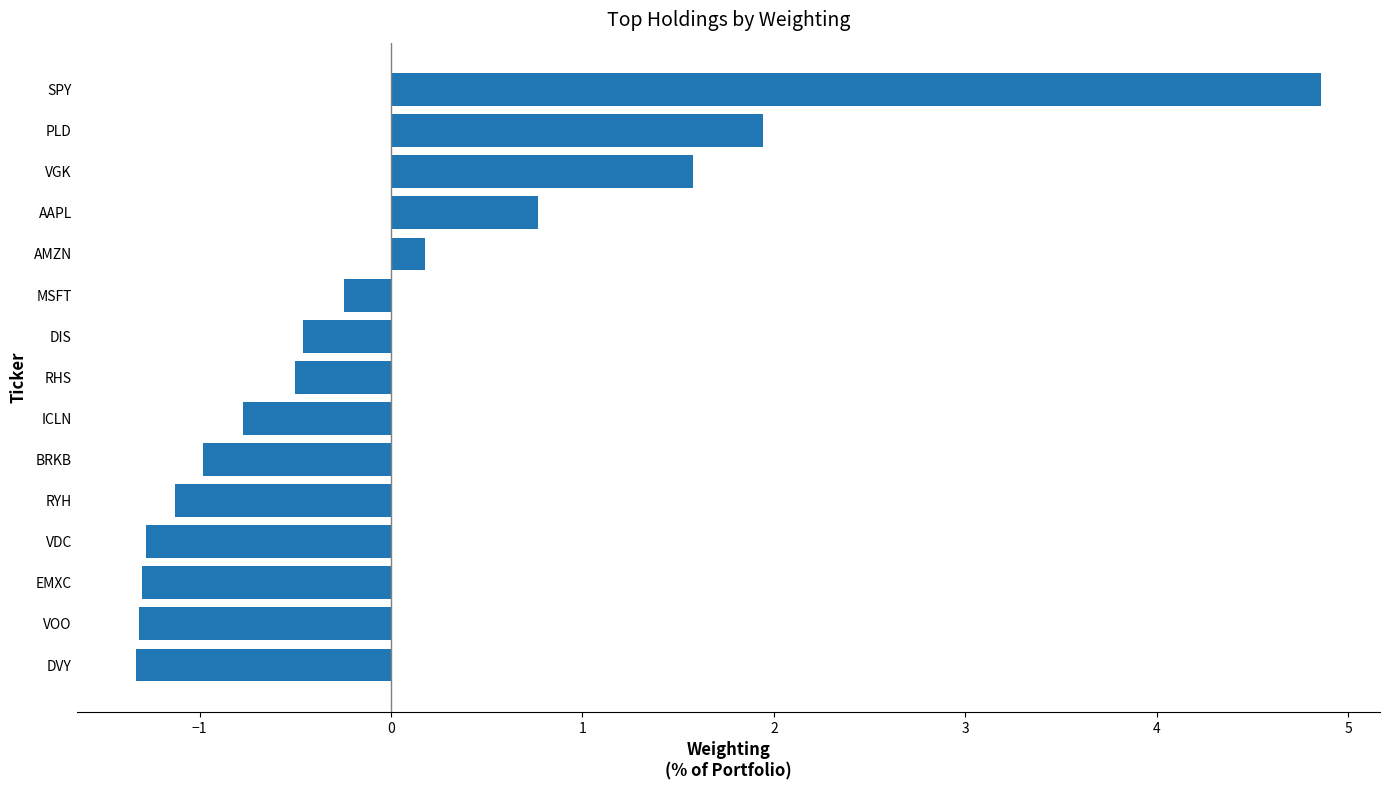

What is the label of the 5th bar from the bottom?

RYH